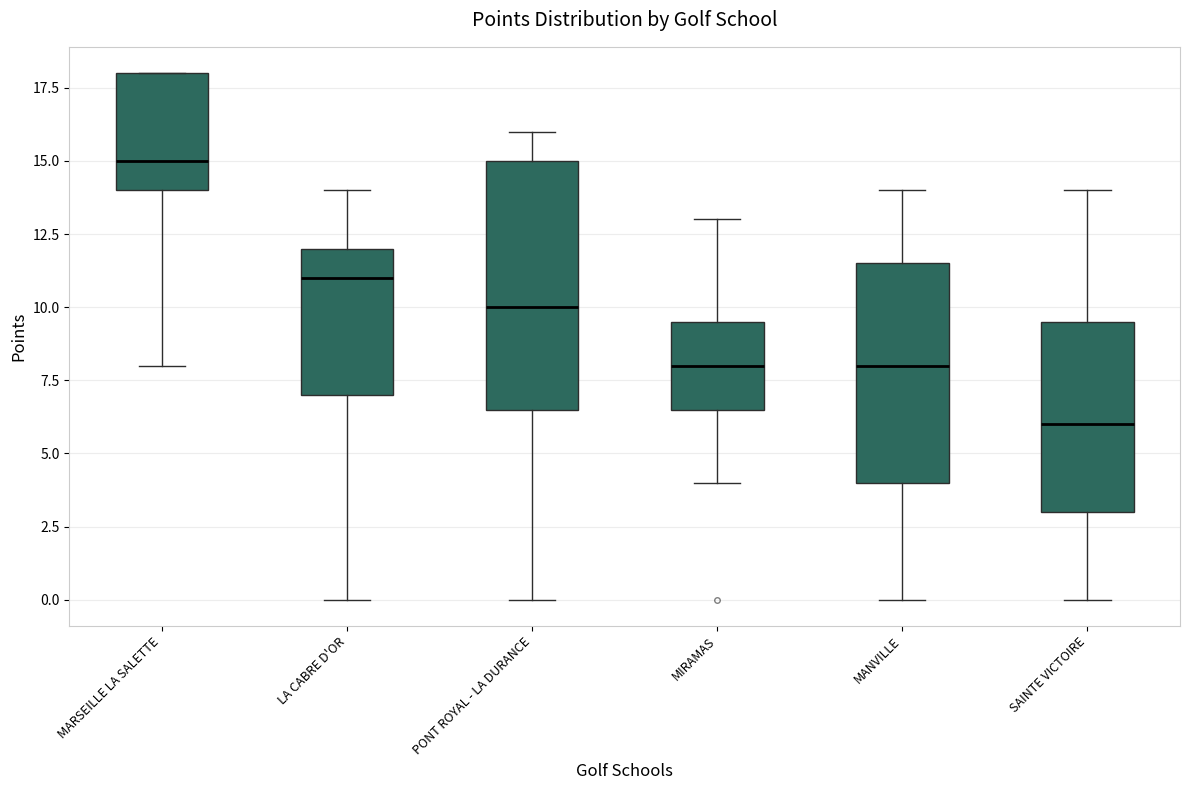

Reading left to right, read every box against the y-axis: the position of its median line, the range the box covers, and the ends of its whiskers. The values are not printed on the chart, so give them approximately, as read against the axis.

MARSEILLE LA SALETTE: median 15.0, box 14.0 to 18.0, whiskers 8.0 to 18.0
LA CABRE D'OR: median 11.0, box 7.0 to 12.0, whiskers 0.0 to 14.0
PONT ROYAL - LA DURANCE: median 10.0, box 6.5 to 15.0, whiskers 0.0 to 16.0
MIRAMAS: median 8.0, box 6.5 to 9.5, whiskers 4.0 to 13.0
MANVILLE: median 8.0, box 4.0 to 11.5, whiskers 0.0 to 14.0
SAINTE VICTOIRE: median 6.0, box 3.0 to 9.5, whiskers 0.0 to 14.0